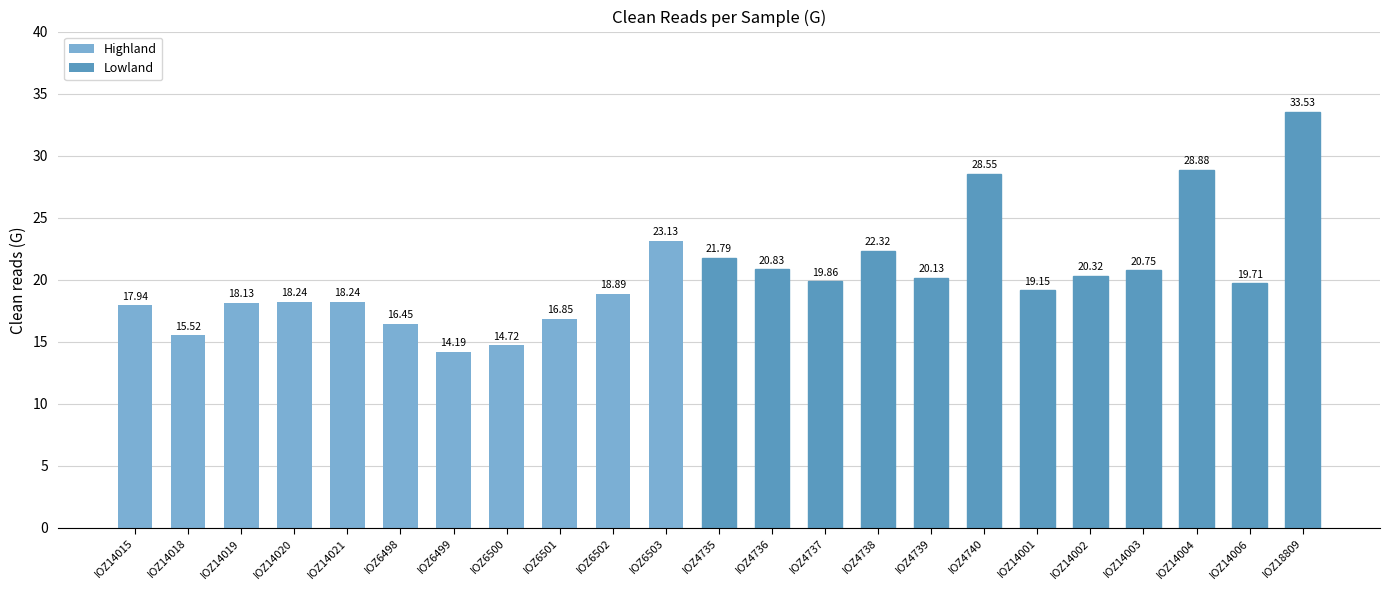

Does the chart contain stacked bars?

No